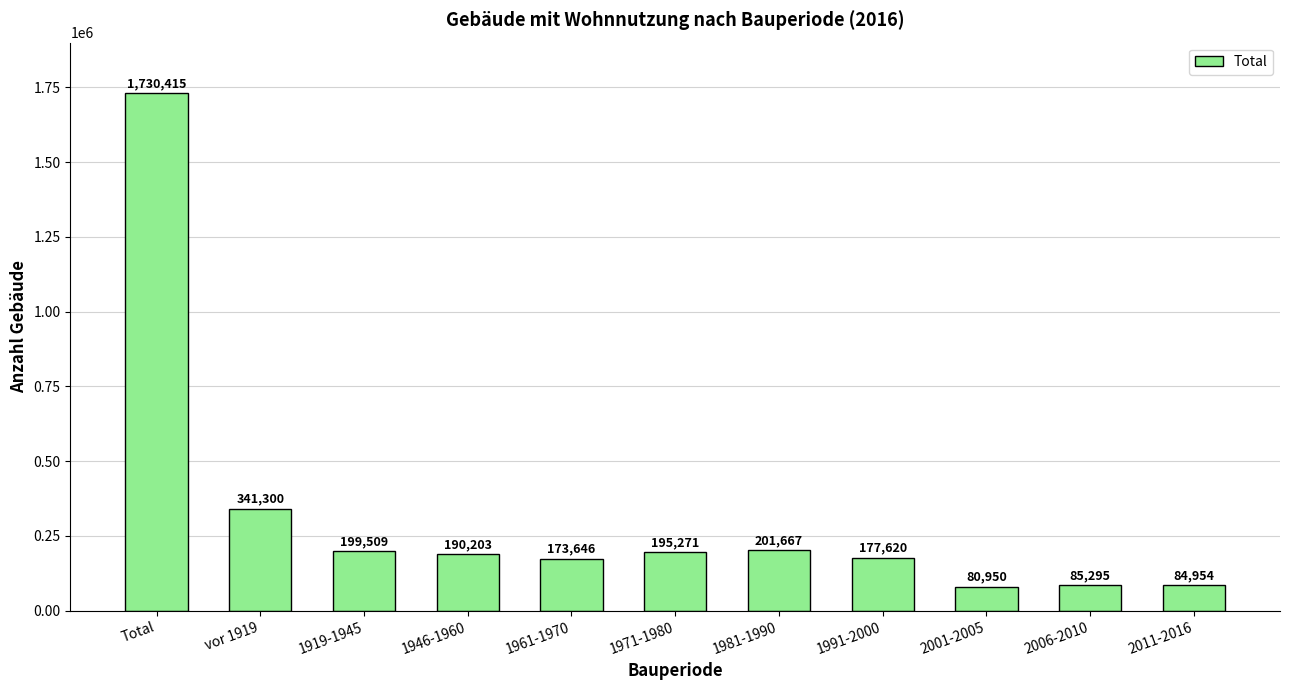

What is the label of the 9th bar from the right?

1919-1945